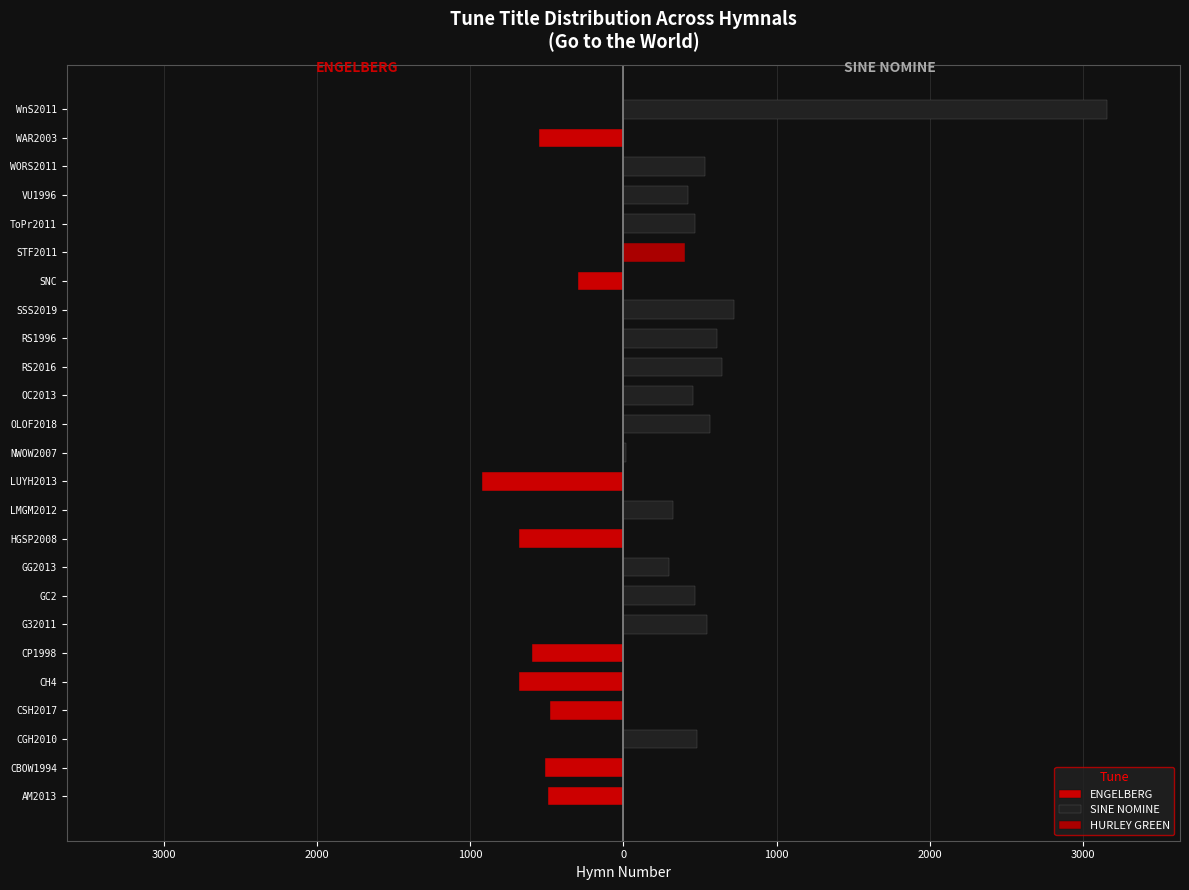

Is the value of SINE NOMINE at GC2 greater than the value of ENGELBERG at GG2013?

Yes